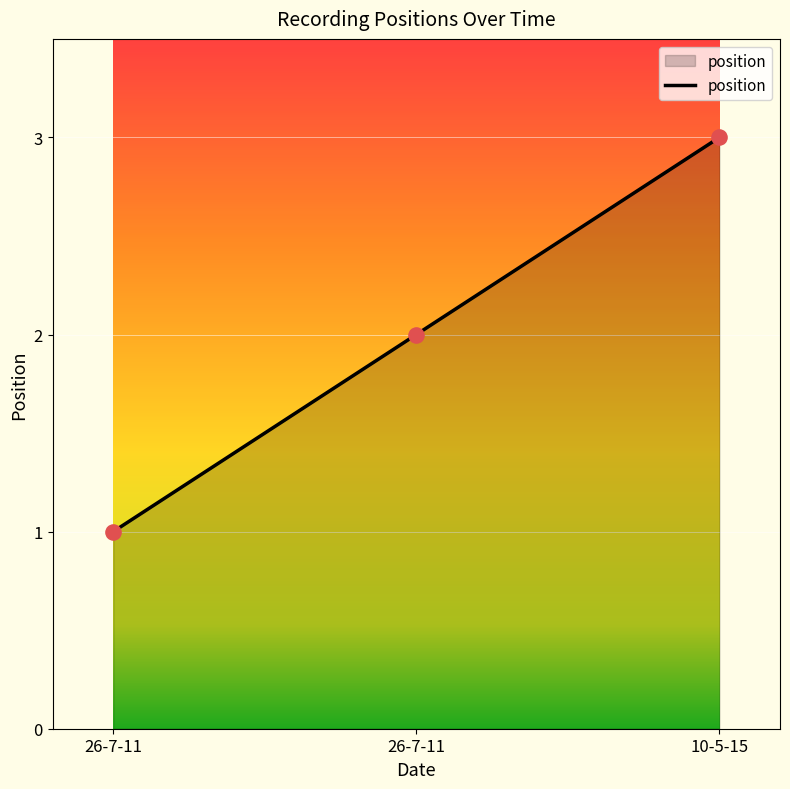

Approximately how many times larger is the value at 26-7-11 compared to 10-5-15?

0.7